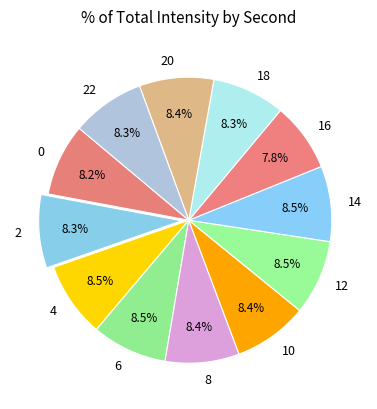

How many segments does this pie chart have?

12